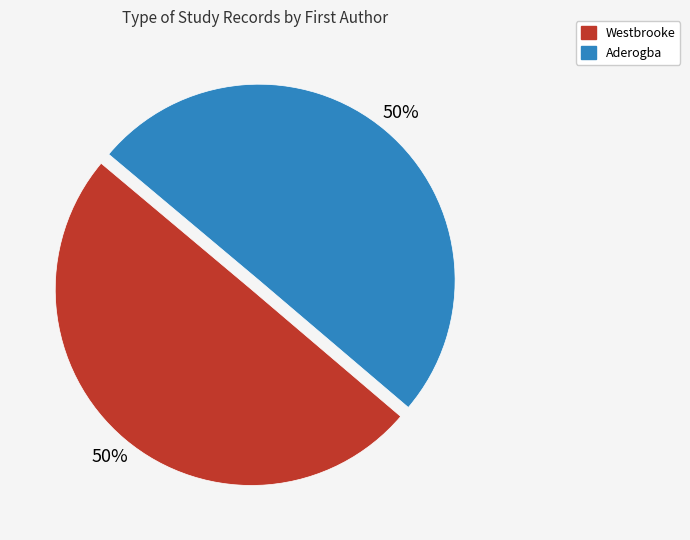

Is it true that Aderogba is 50% of the pie?

True